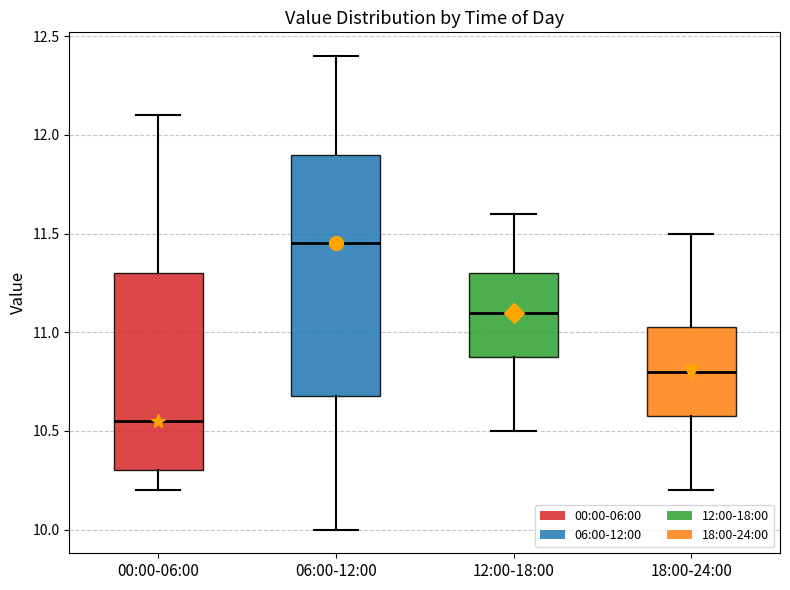

Reading left to right, read every box against the y-axis: the position of its median line, the range the box covers, and the ends of its whiskers. The values are not printed on the chart, so give them approximately, as read against the axis.

00:00-06:00: median 10.55, box 10.30 to 11.30, whiskers 10.20 to 12.10
06:00-12:00: median 11.45, box 10.70 to 11.90, whiskers 10.00 to 12.40
12:00-18:00: median 11.10, box 10.90 to 11.30, whiskers 10.50 to 11.60
18:00-24:00: median 10.80, box 10.60 to 11.05, whiskers 10.20 to 11.50